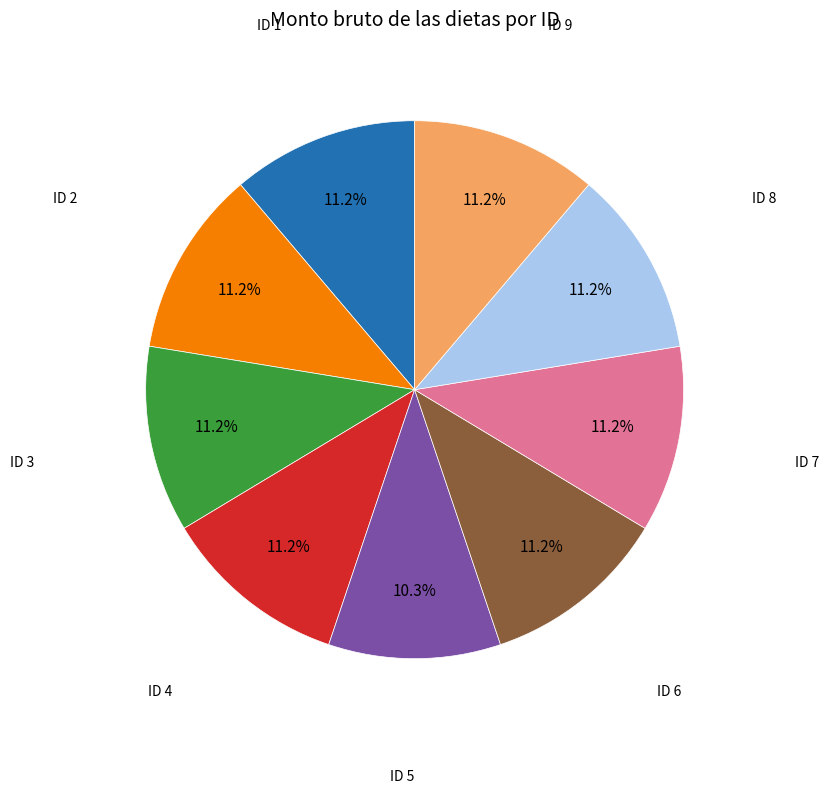

Does any single category account for the majority?

No